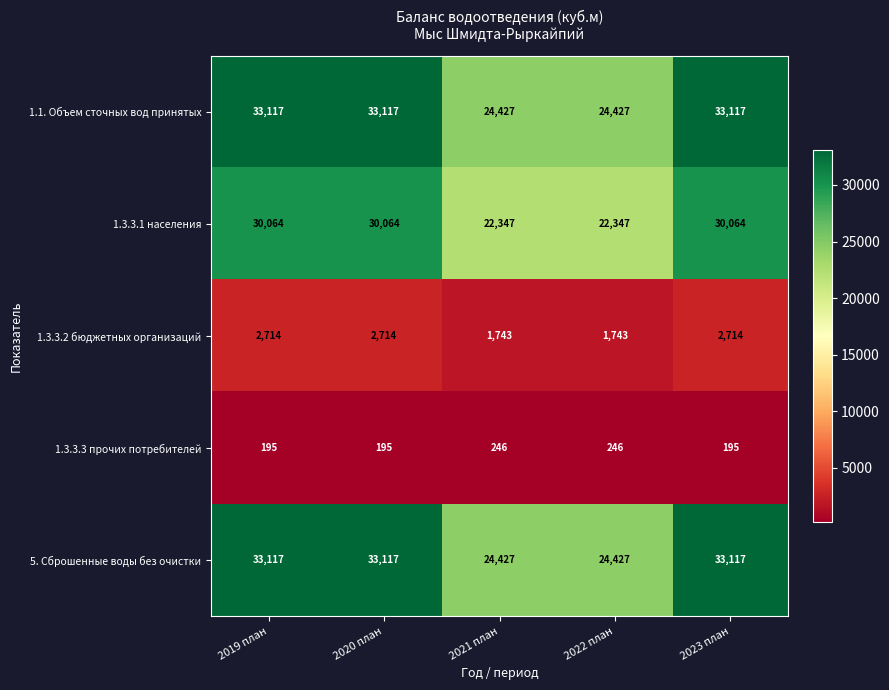

What is the lowest value of the 5. Сброшенные воды без очистки series?

24427